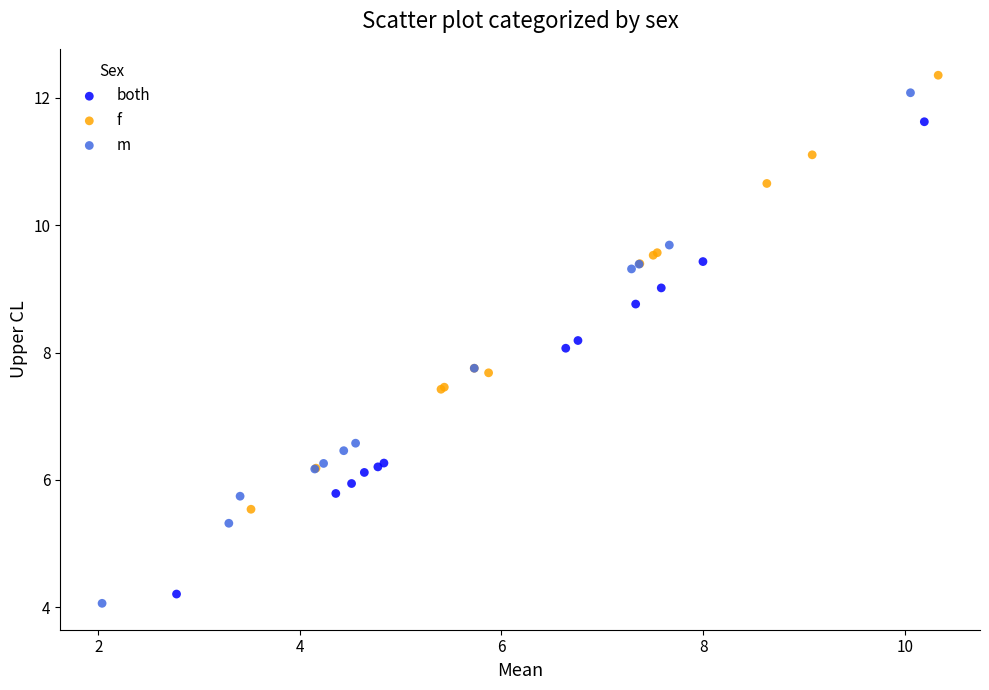

Which series has the largest Y range (max minus min)?

m